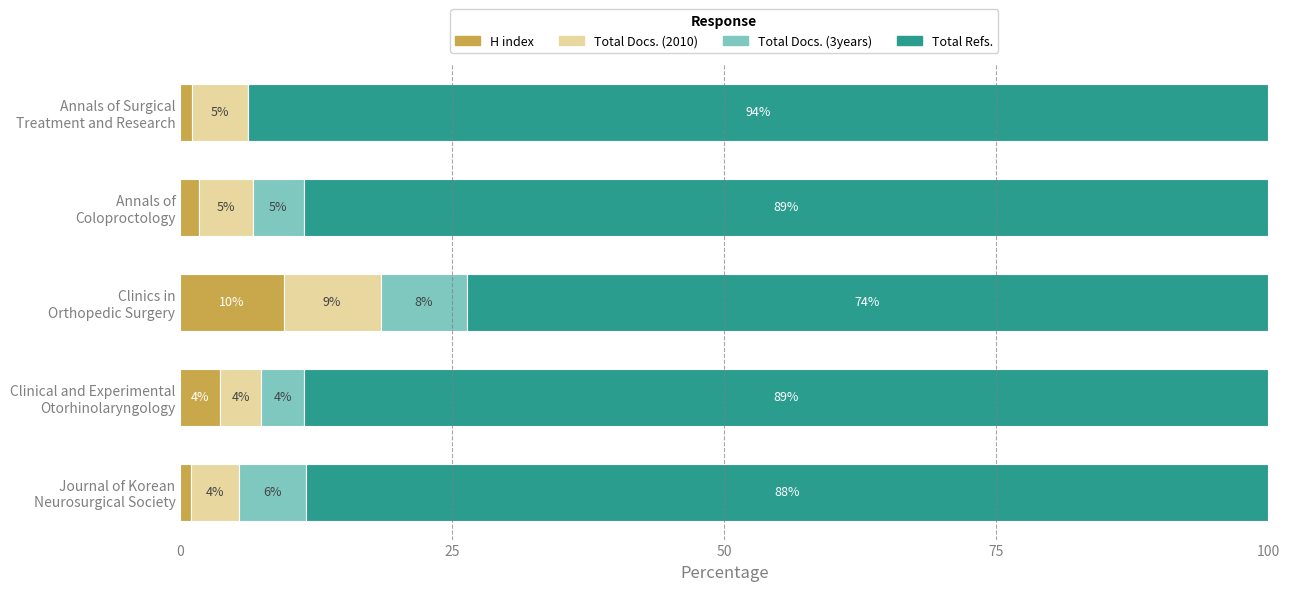

What is the highest value of the H index series?

9.5